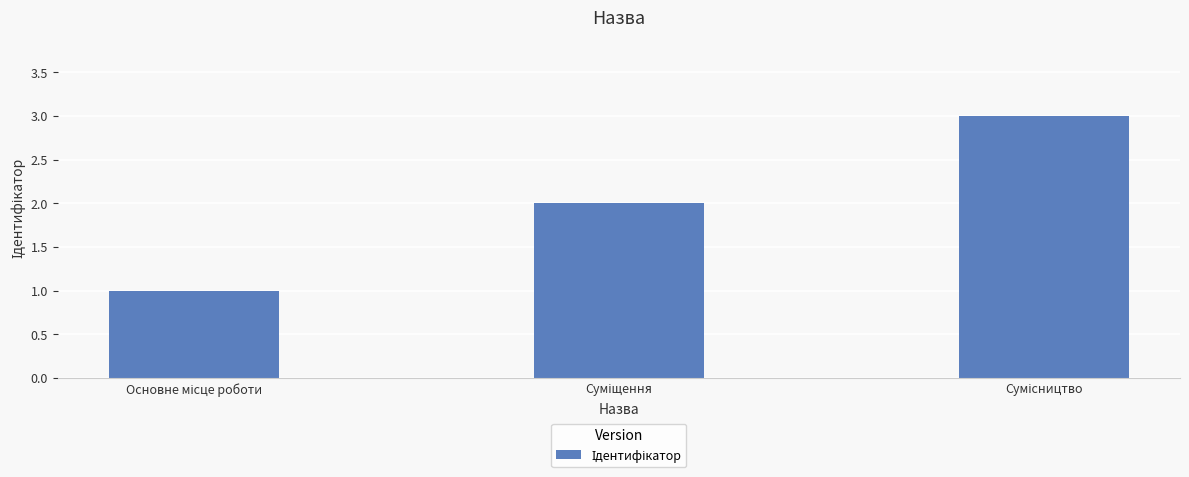

What is the maximum value shown in the chart?

3